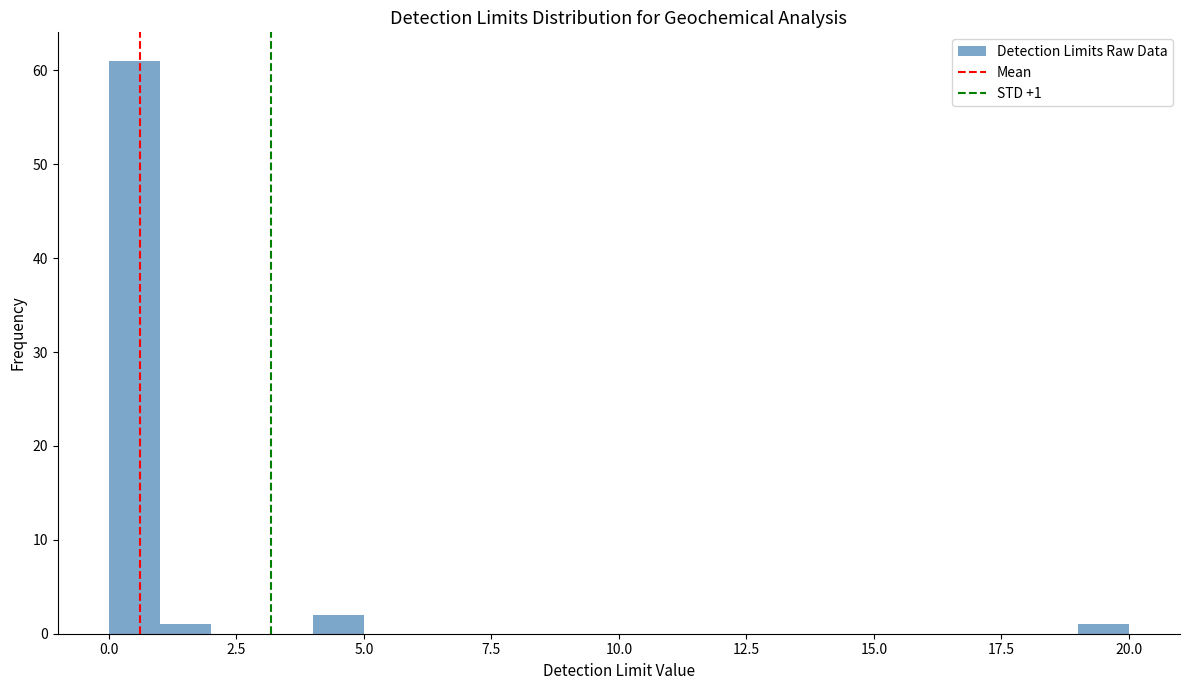

Around what value on the x-axis is the tallest bar? Give the approximate position of its centre, as read against the axis.

0.5